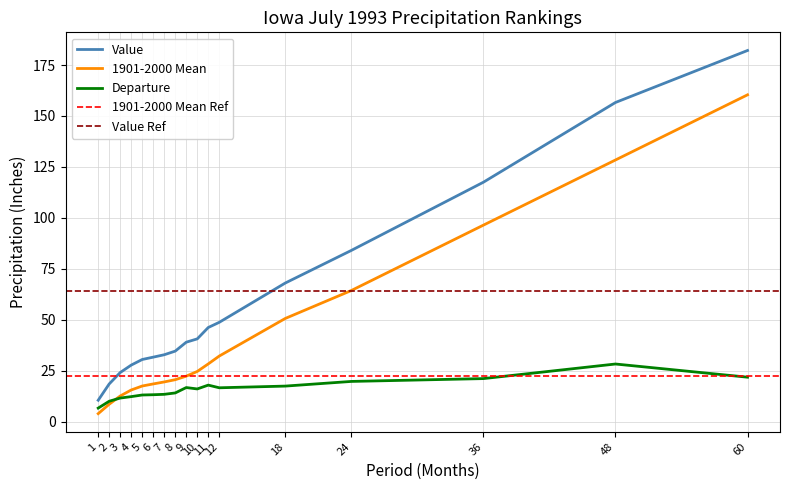

List the series in order of their peak value, highest first.

Value, 1901-2000 Mean, Departure